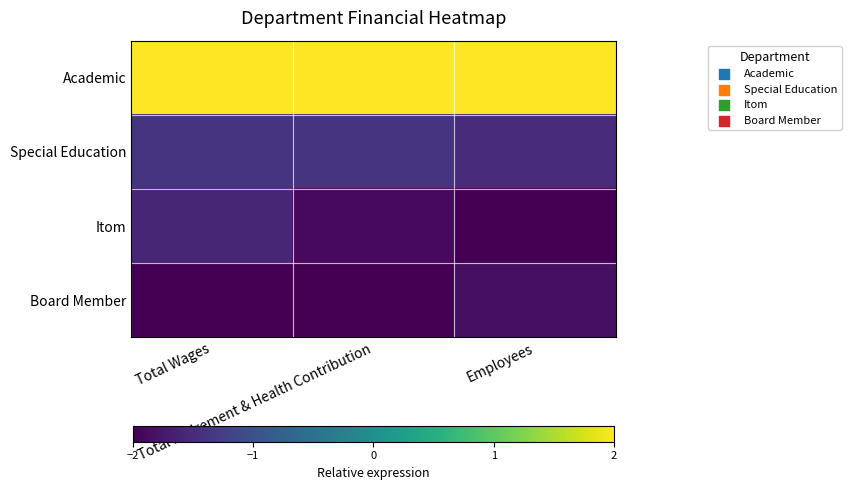

Reading right to left, what are all the values shown in this chart?

Academic: Employees=2.0	Total Retirement & Health Contribution=2.0	Total Wages=2.0
Special Education: Employees=-1.5	Total Retirement & Health Contribution=-1.4	Total Wages=-1.4
Itom: Employees=-2.0	Total Retirement & Health Contribution=-1.9	Total Wages=-1.6
Board Member: Employees=-1.8	Total Retirement & Health Contribution=-2.0	Total Wages=-2.0